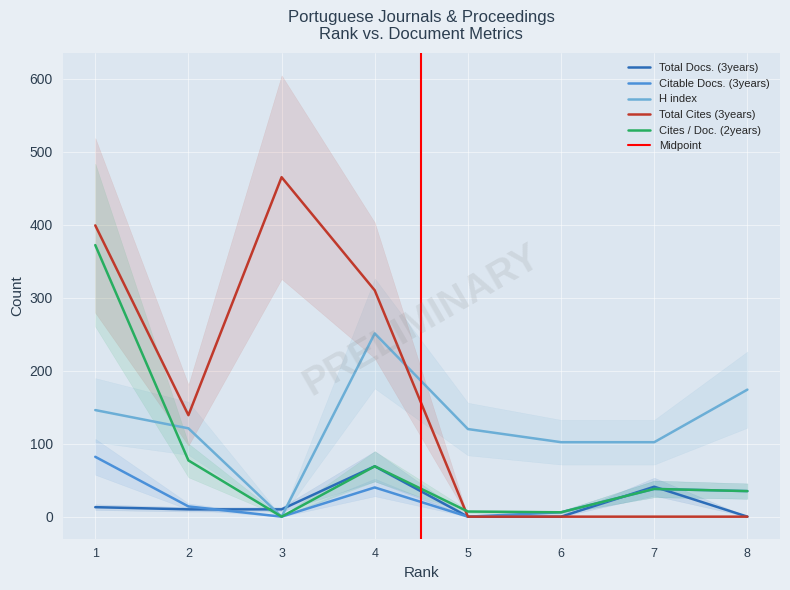

How many values in Citable Docs. (3years) are above zero?

6